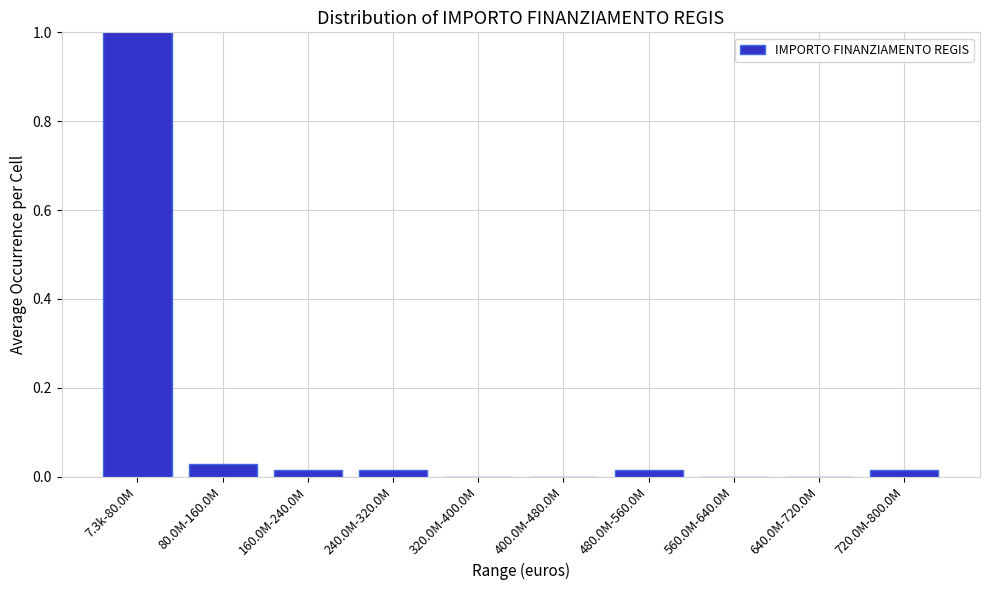

Is it true that the value at 7.3k-80.0M is 0.4?

False